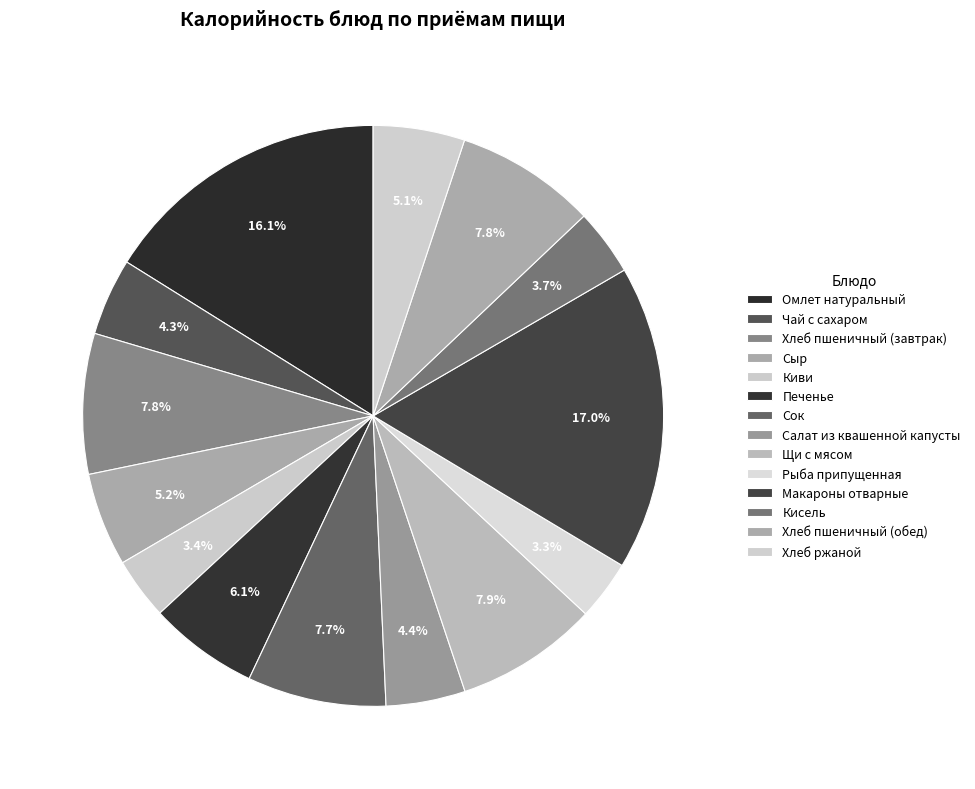

The Хлеб пшеничный (обед) slice represents 1% of the pie. True or false?

False